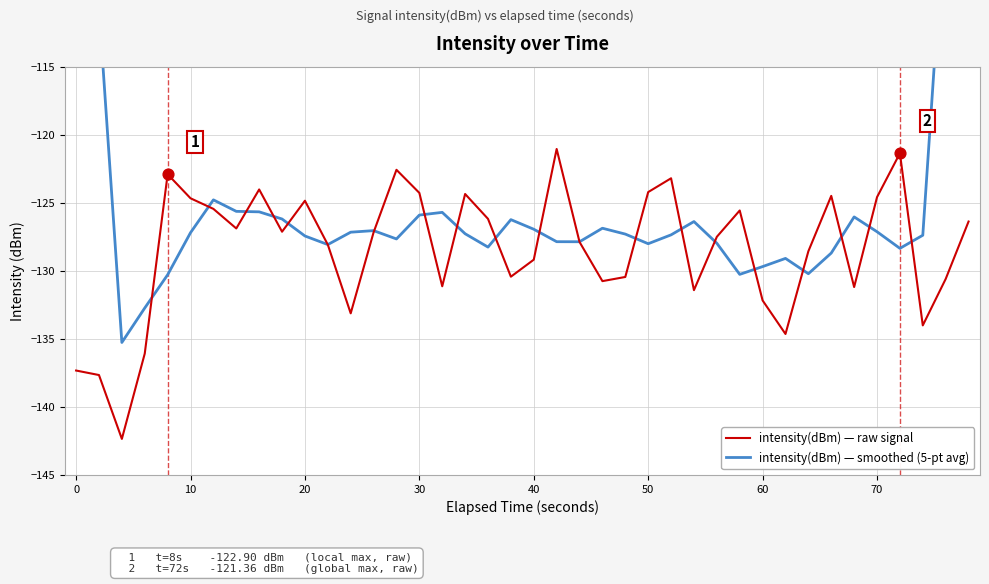

Which series contains the lowest Y value?

intensity(dBm) — raw signal